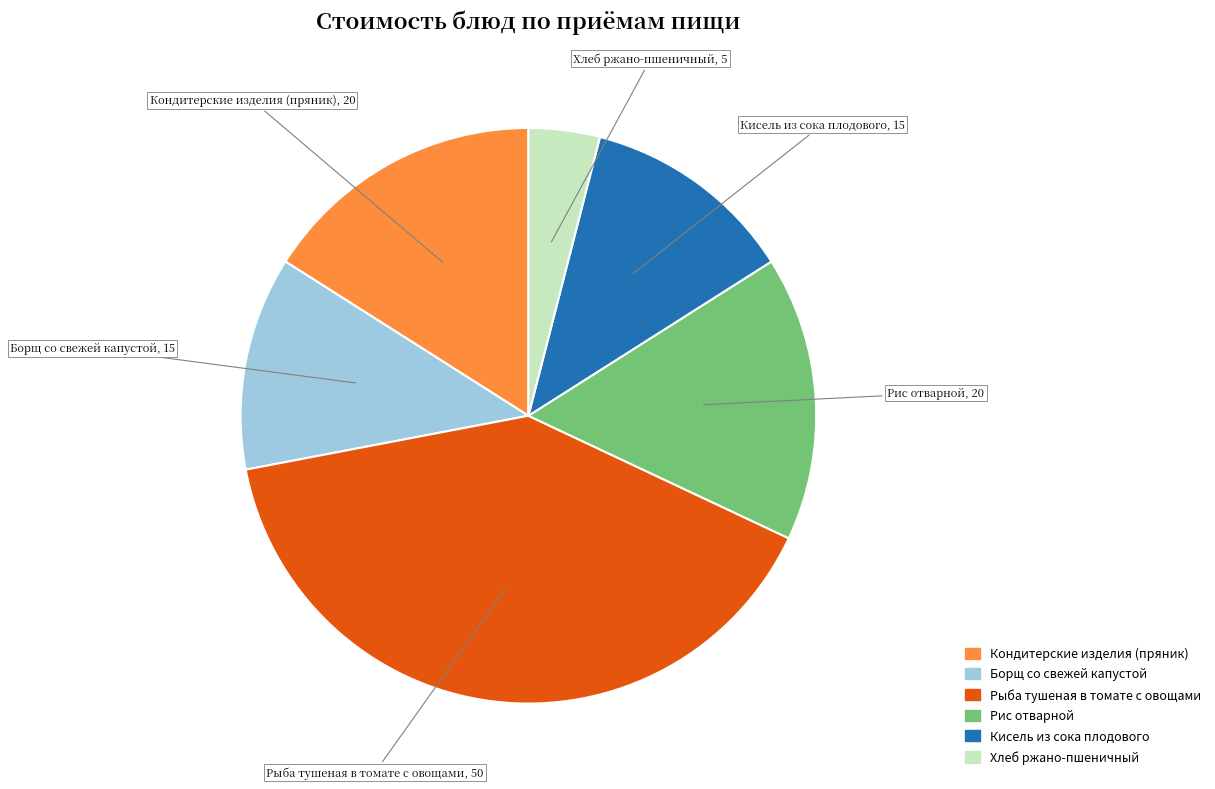

Does any single category account for the majority?

No